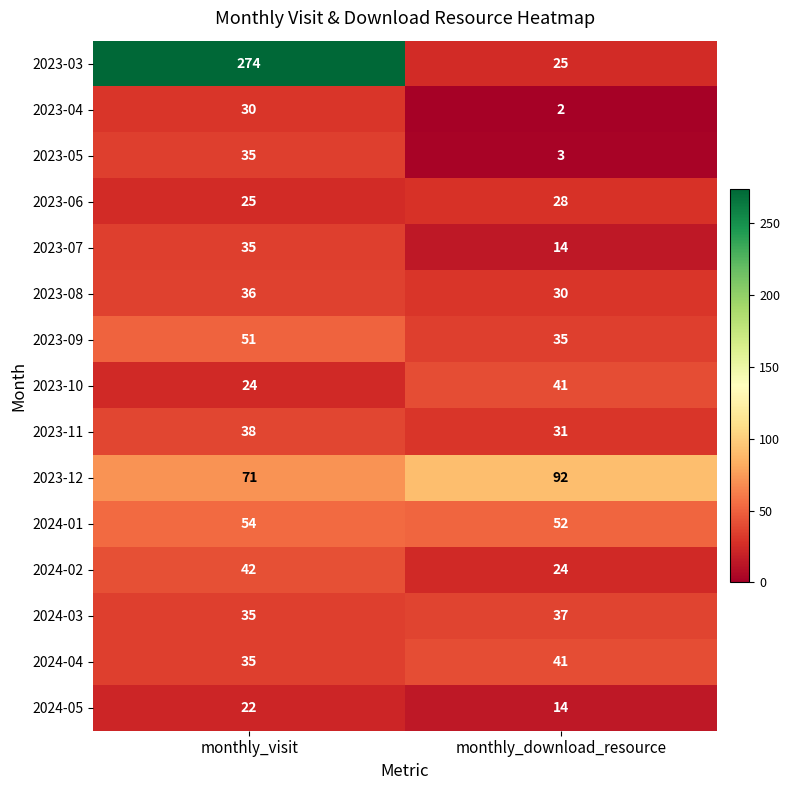

Which series changed the most between monthly_visit and monthly_download_resource?

2023-03